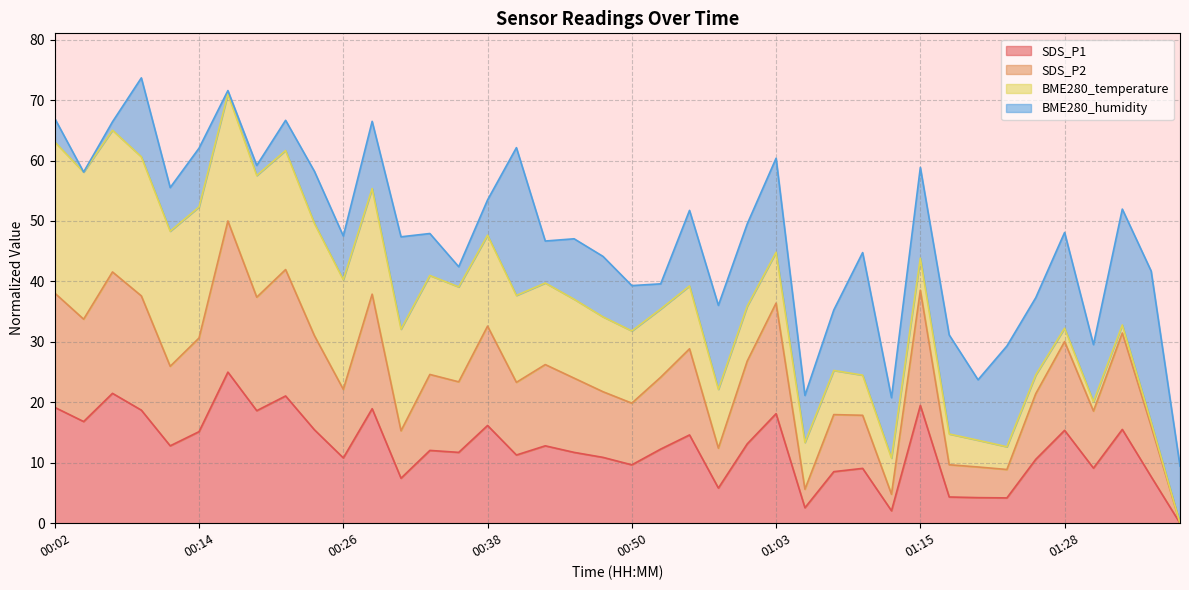

True or false: SDS_P2 has more than 0 interior local peaks.

True